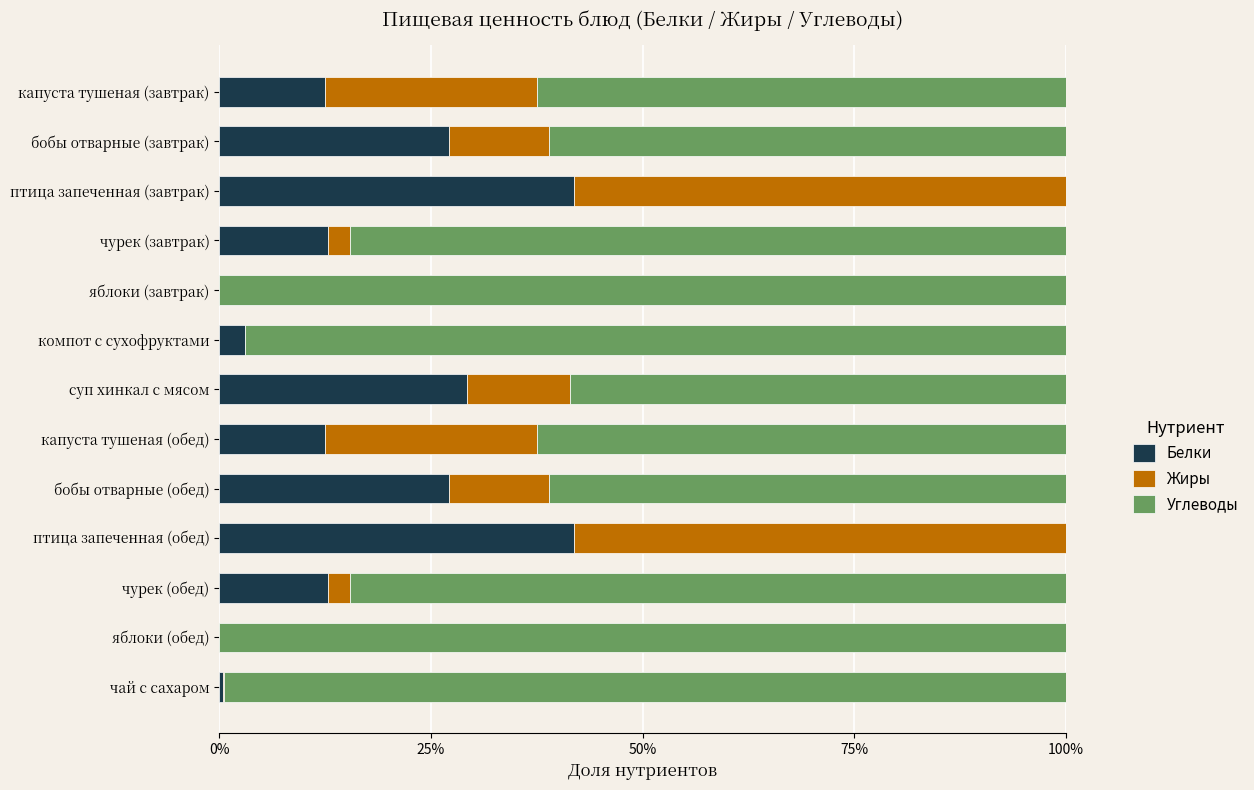

Which series has the largest range (max minus min)?

Углеводы